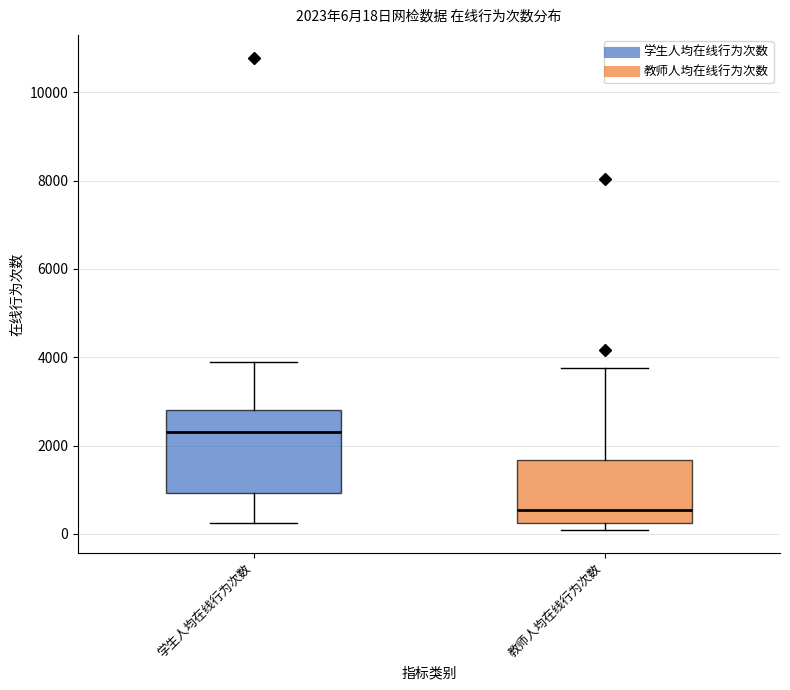

Which box's median line is the lowest?

教师人均在线行为次数